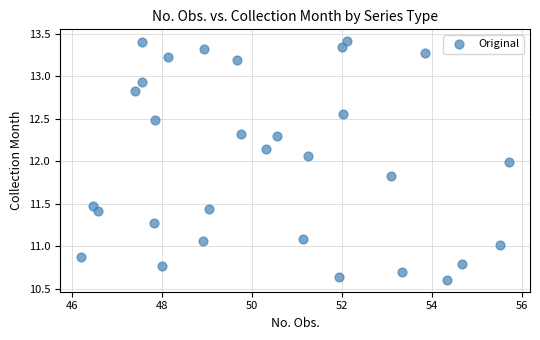

What is the range of Y values (max minus min)?

2.8